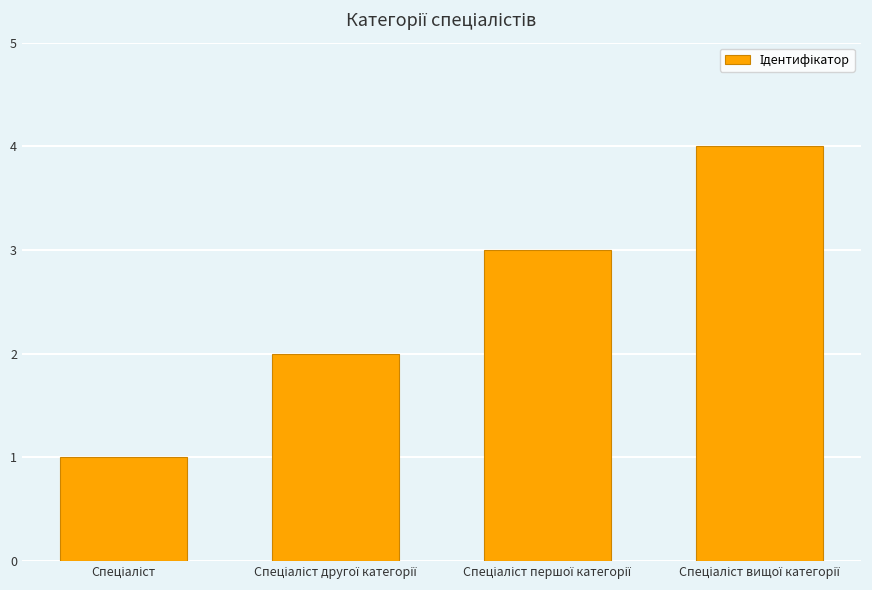

Reading left to right, list all the values displayed in this chart.

1	2	3	4